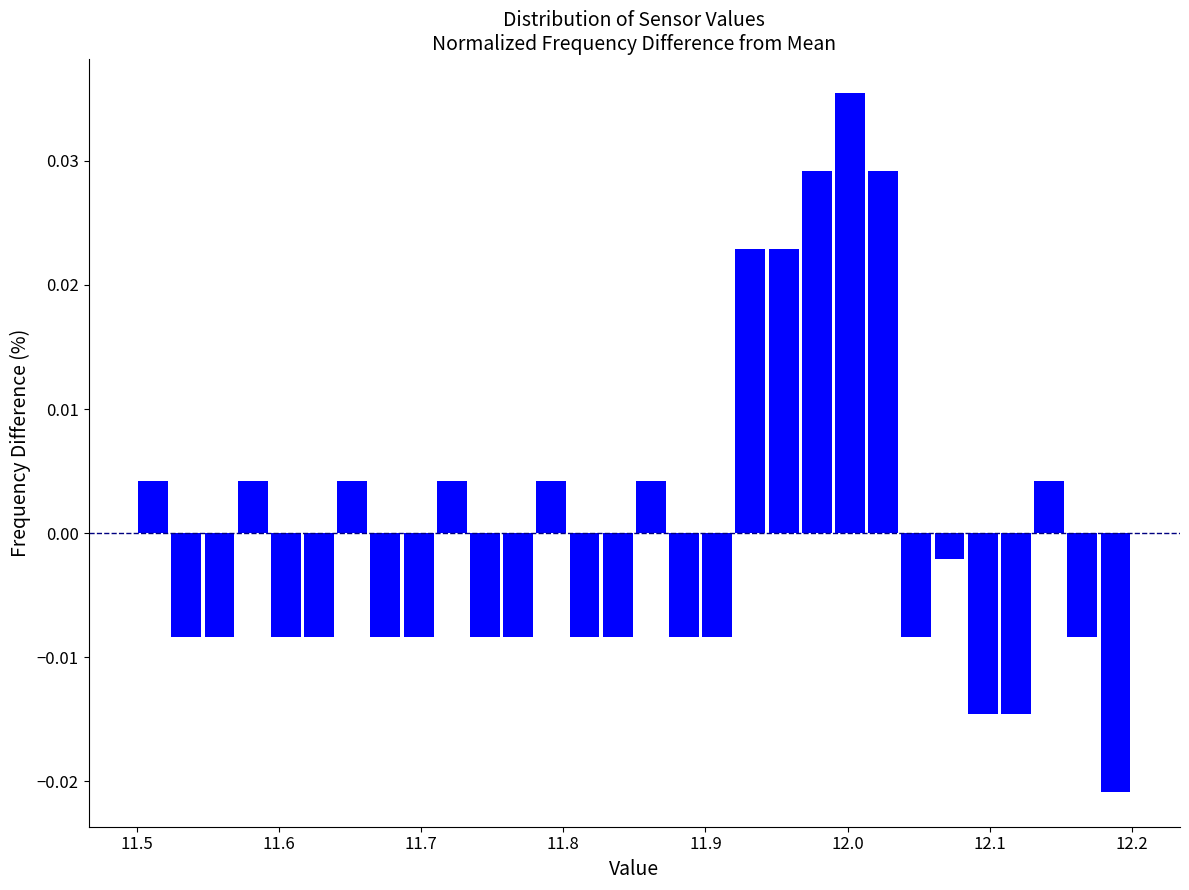

Read against the x-axis, roughly where is the centre of the tallest bar?

12.00